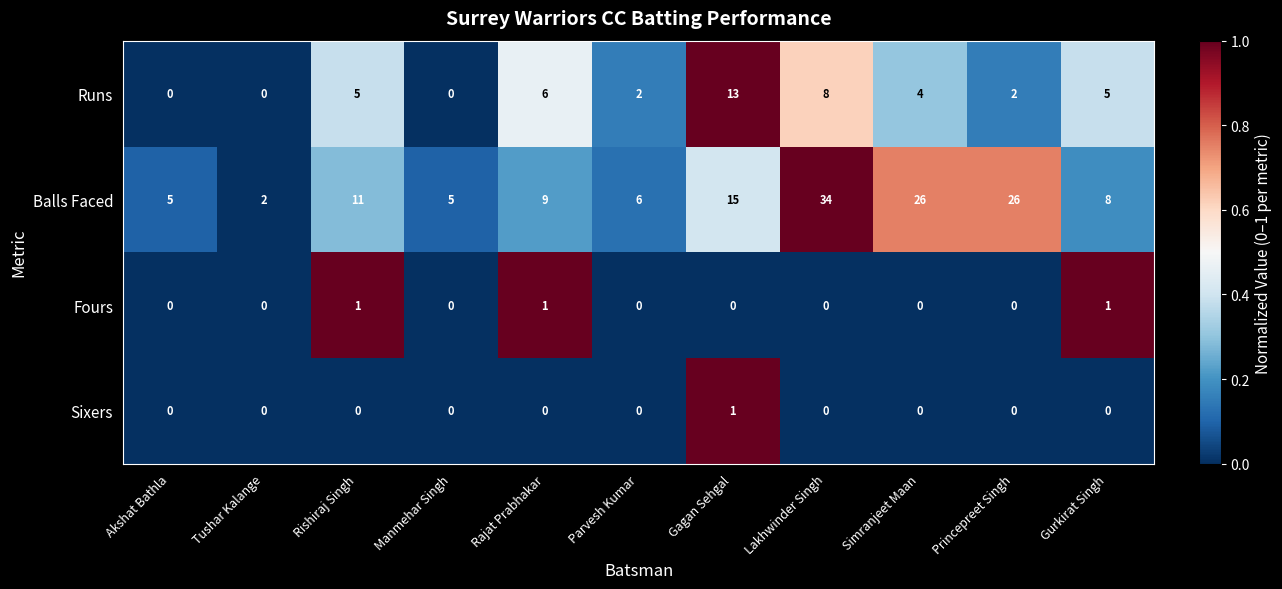

At Gagan Sehgal, list the series in order from smallest to largest.

Fours, Sixers, Runs, Balls Faced